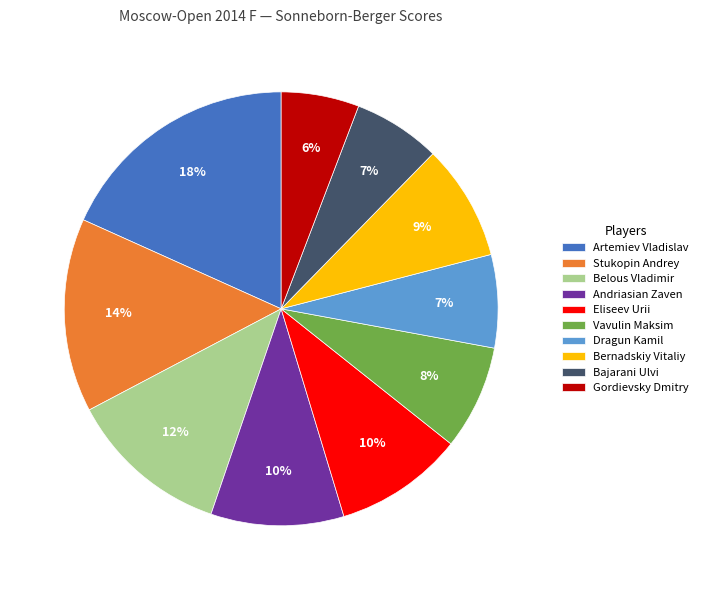

Between Dragun Kamil and Eliseev Urii, which is larger?

Eliseev Urii